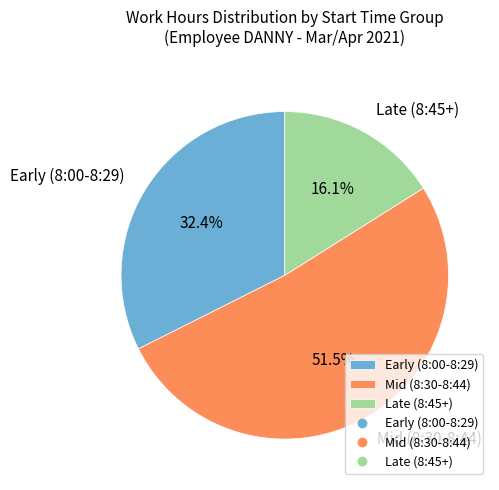

Rank the categories by value from highest to lowest.

Mid (8:30-8:44), Early (8:00-8:29), Late (8:45+)